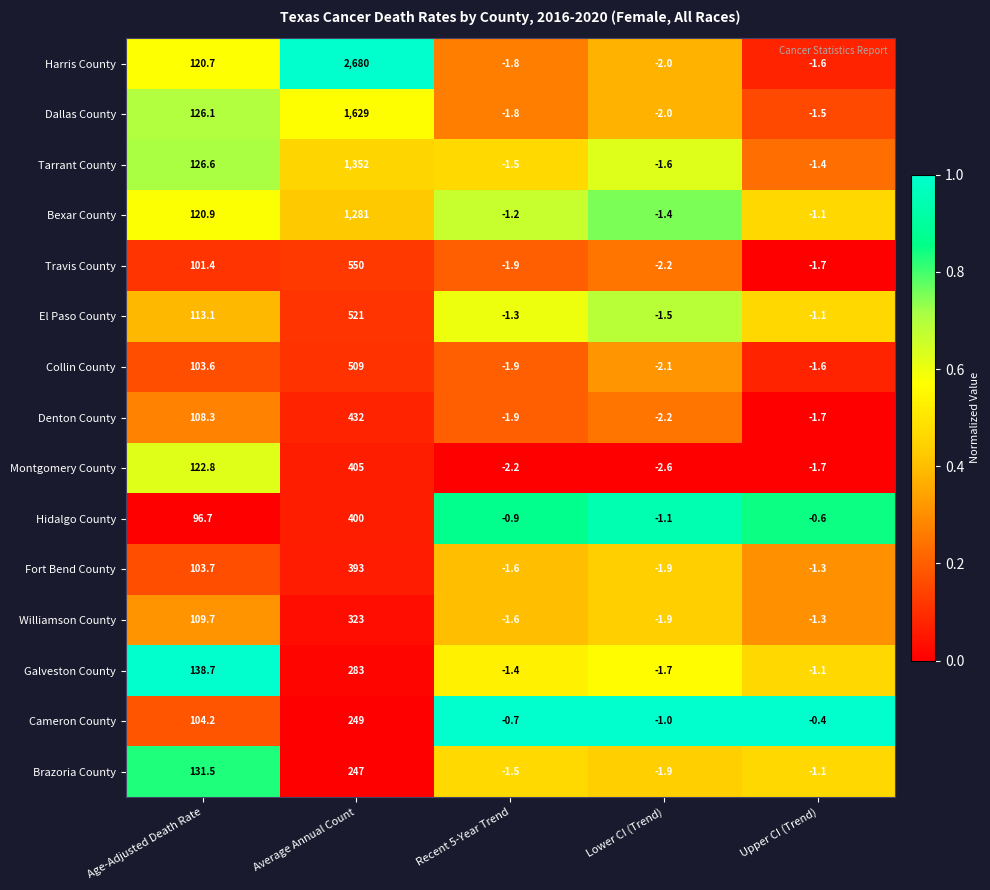

What is the difference between the second highest and second lowest values in the Denton County series?

110.2